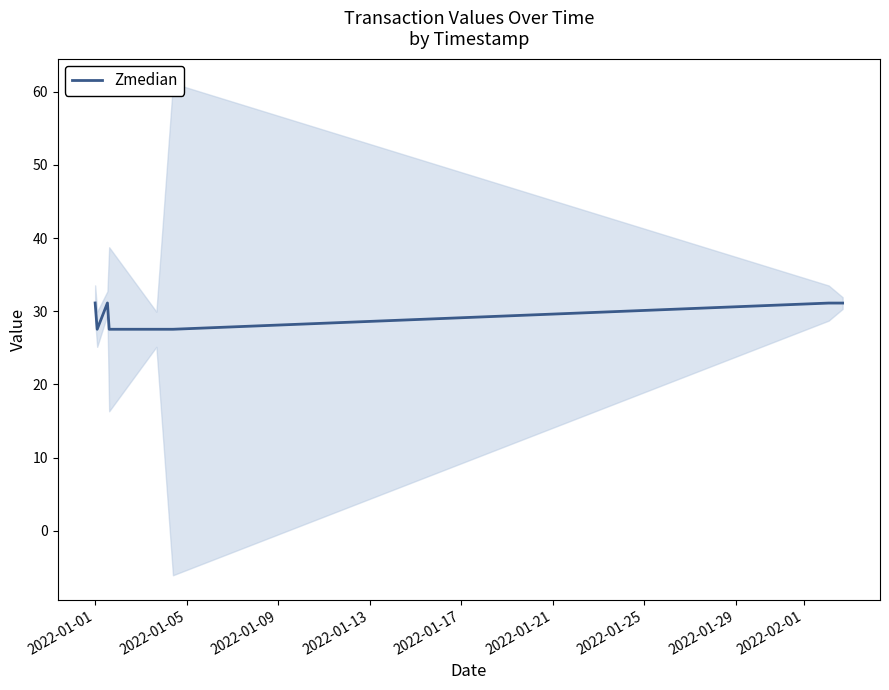

True or false: there are more than 1 points higher than both neighbors.

False